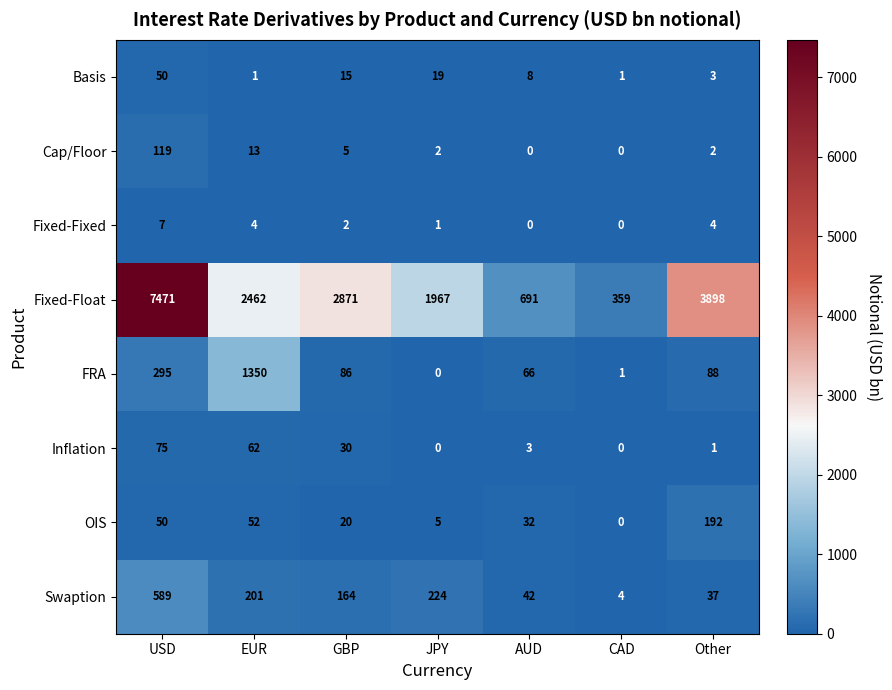

Is it true that Basis equals 19 at JPY?

True